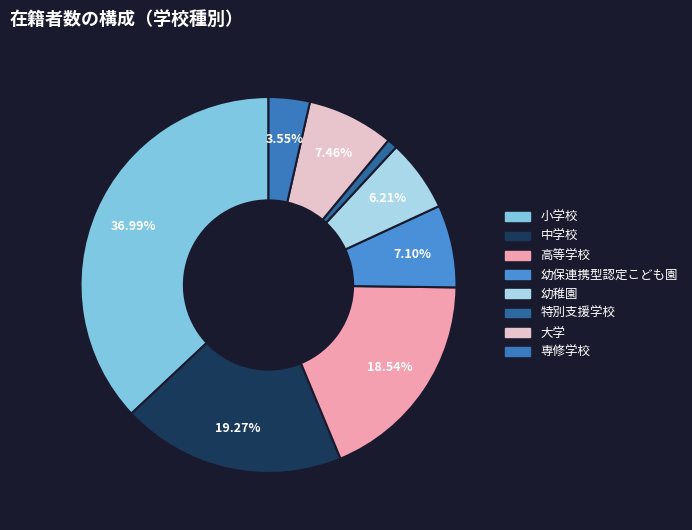

Which category has the biggest portion of the pie?

小学校